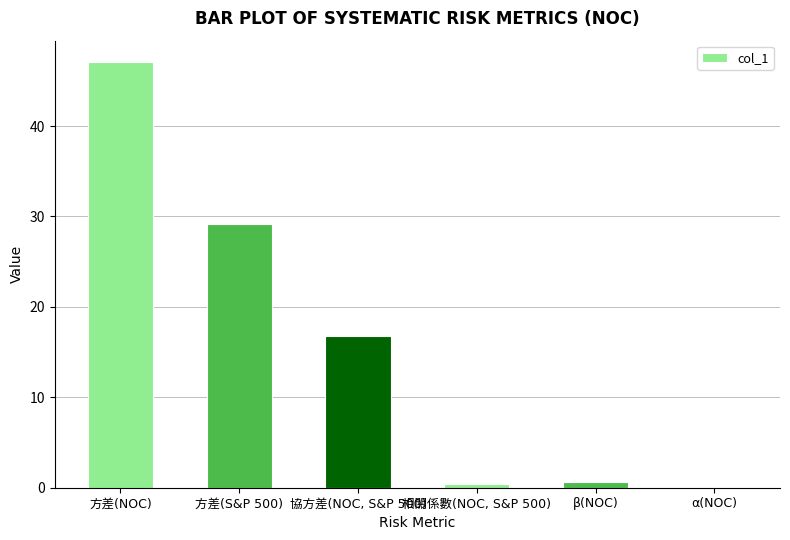

What is the greatest value displayed?

47.1